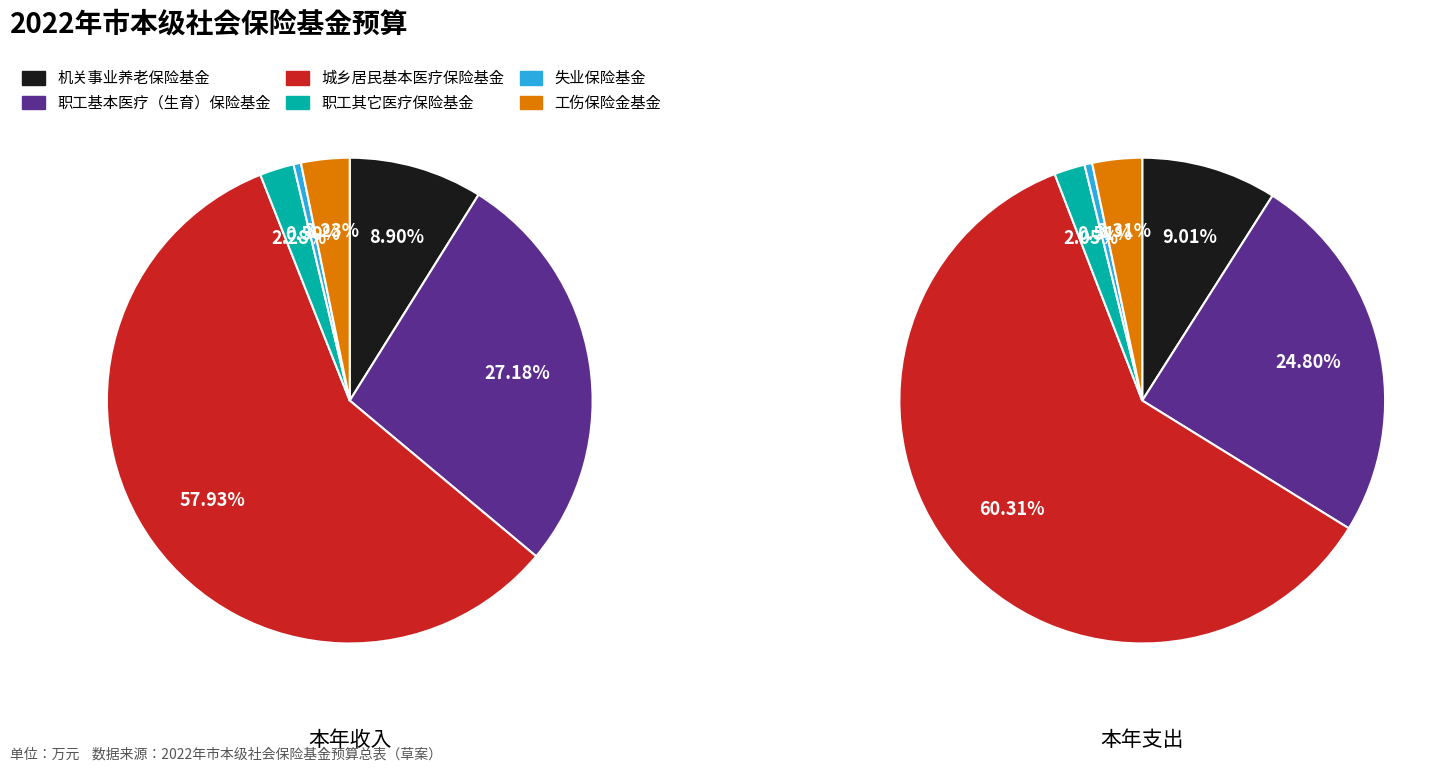

To the nearest percent, what percentage of the pie is 工伤保险金基金?

3%